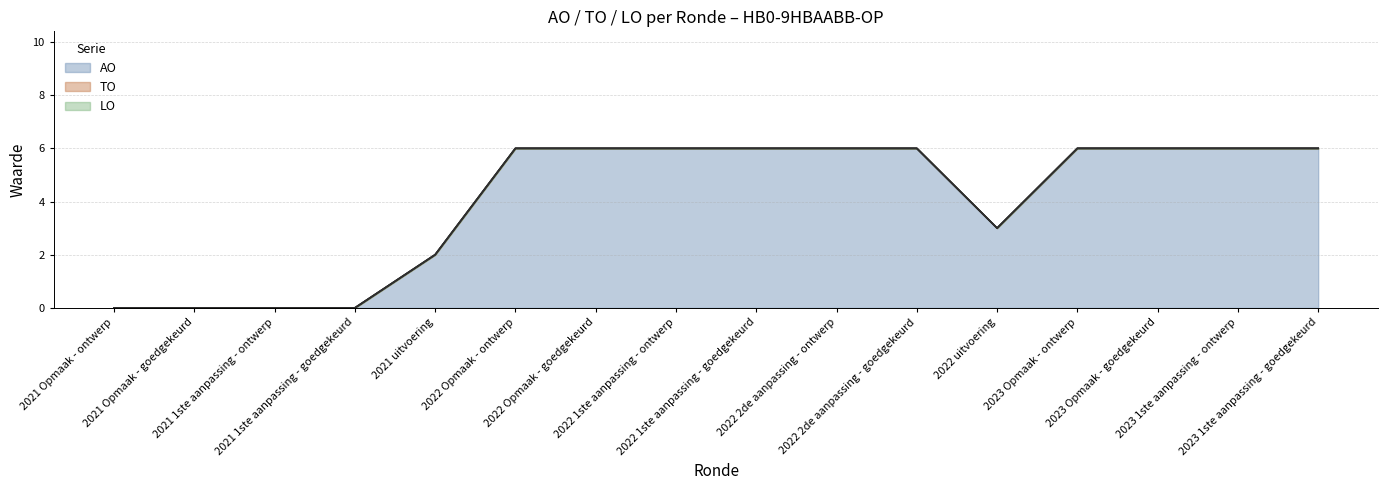

Which category has the highest value in the TO series?

2021 Opmaak - ontwerp